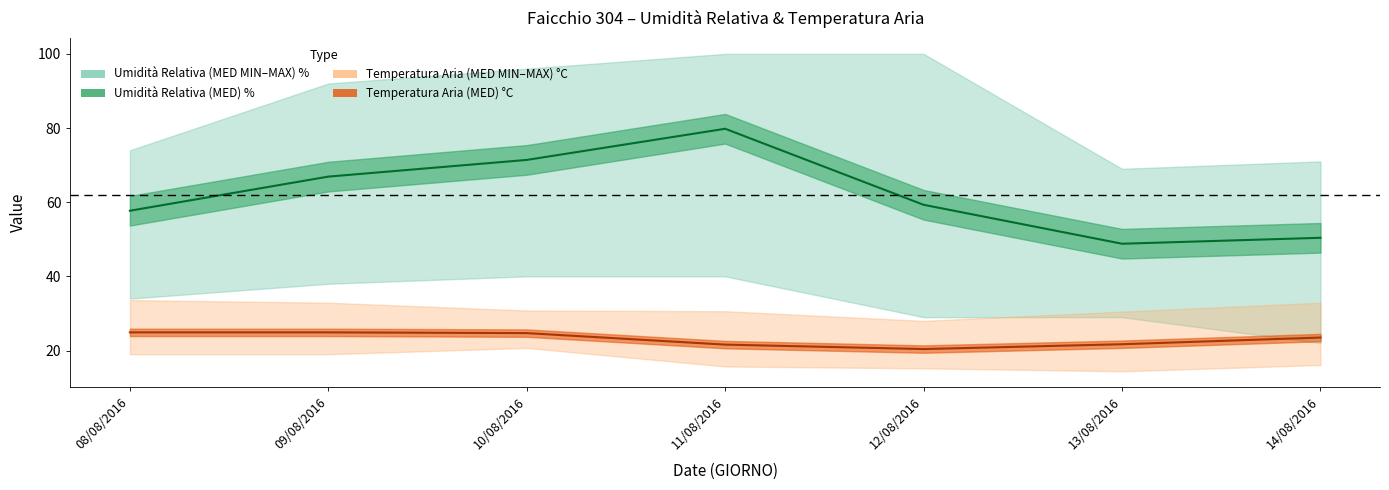

What is the difference between the Umidità Relativa (MED MAX) % values at 10/08/2016 and 12/08/2016?

4.0